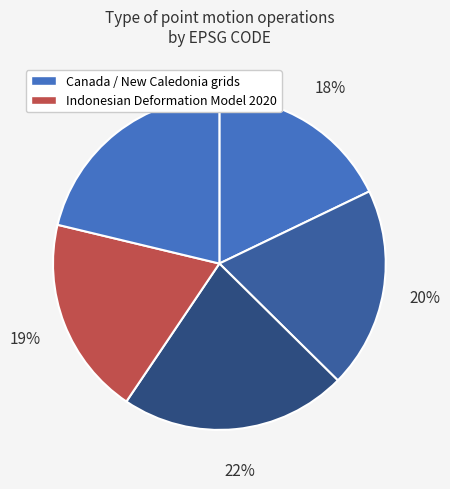

Count the number of slices in the pie.

5